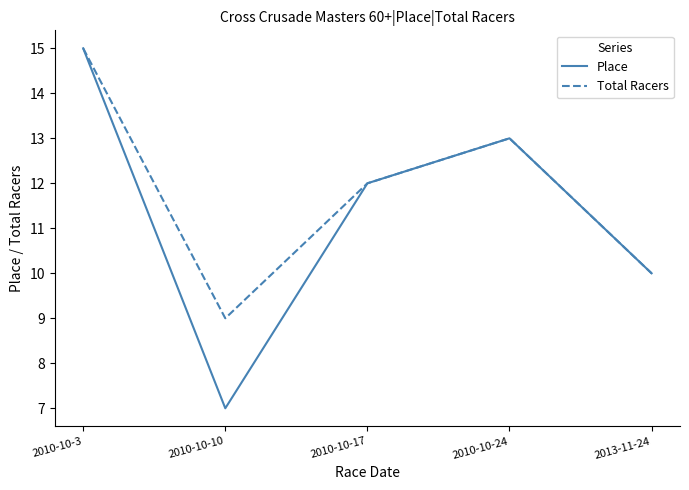

What is the difference between the Place values at 2010-10-10 and 2013-11-24?

3